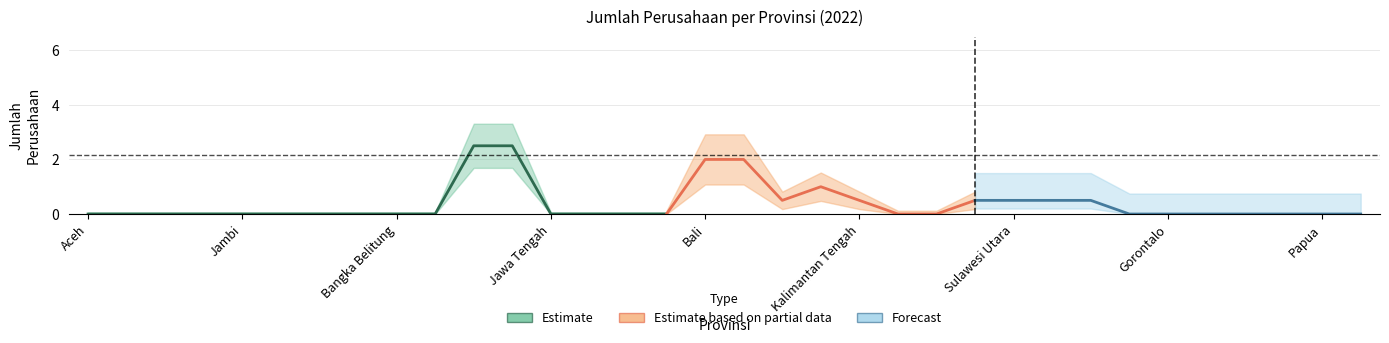

True or false: the data shows 0 at Sulawesi Barat.

True